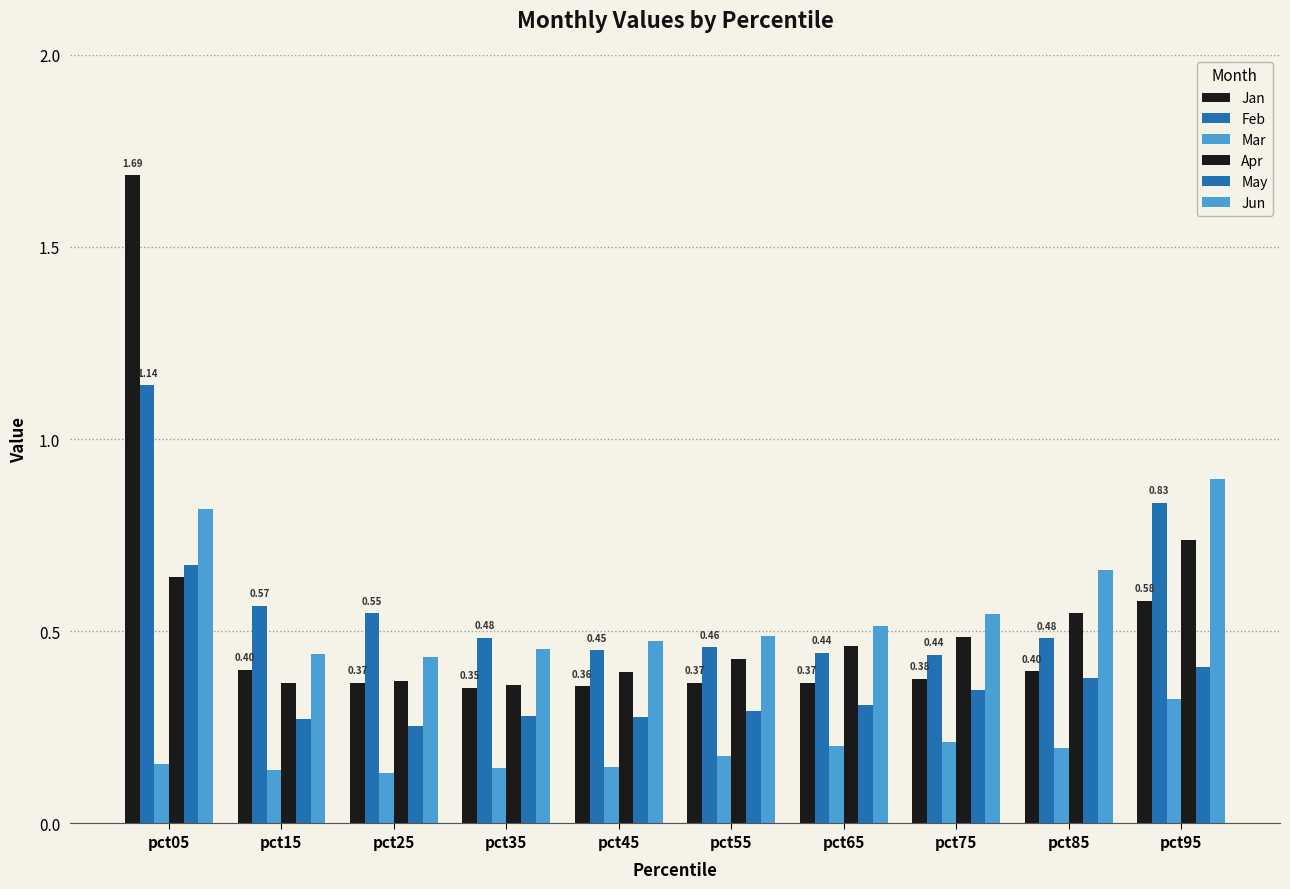

How many data points does each series have?

10